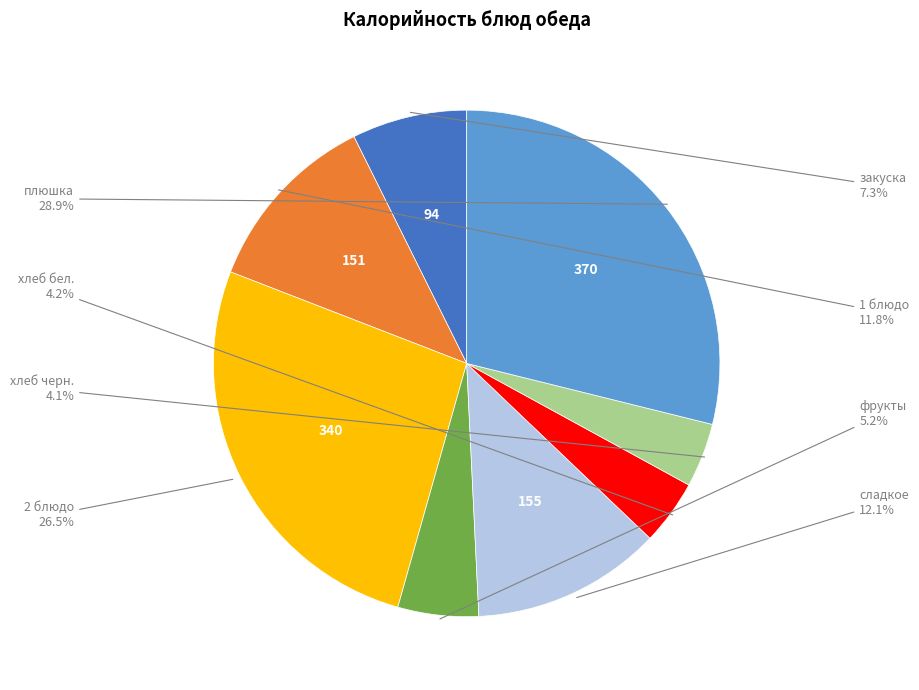

Does any single category account for the majority?

No